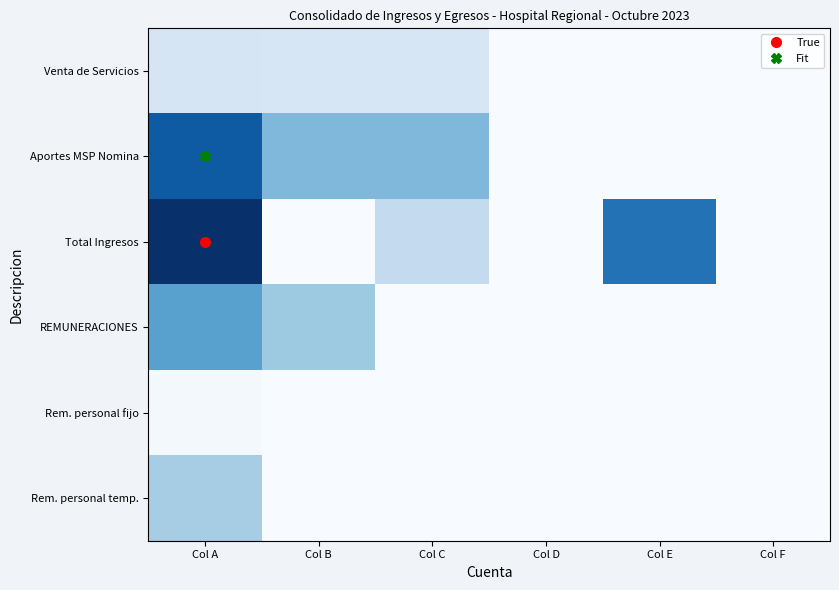

Rank the series at Col D from highest to lowest value.

Venta de Servicios, Aportes MSP Nomina, Total Ingresos, REMUNERACIONES, Rem. personal fijo, Rem. personal temp.